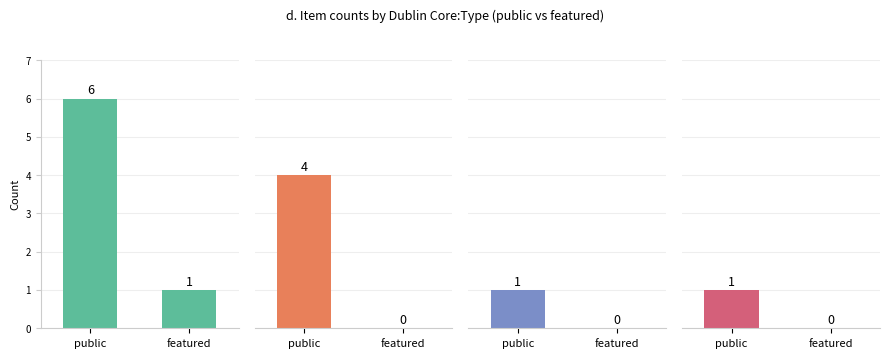

Reading left to right, list all the values displayed in this chart.

Imagen: 6	1
Texto^^ imagen: 4	0
Partitura^^ imagen: 1	0
Still Image: 1	0